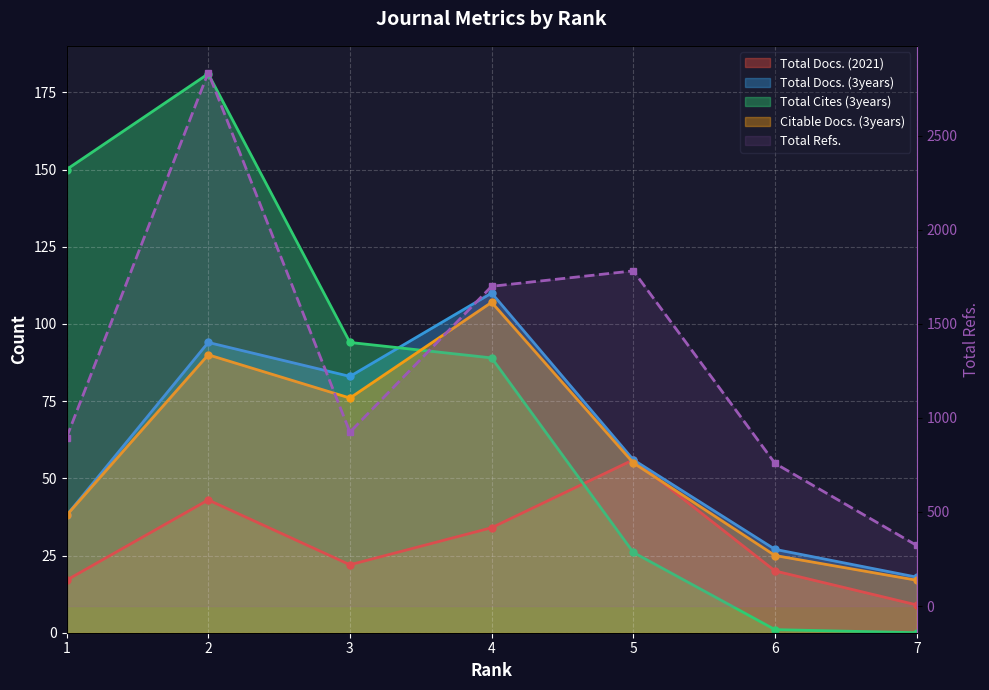

How many data points in Citable Docs. (3years) are less than 55?

3